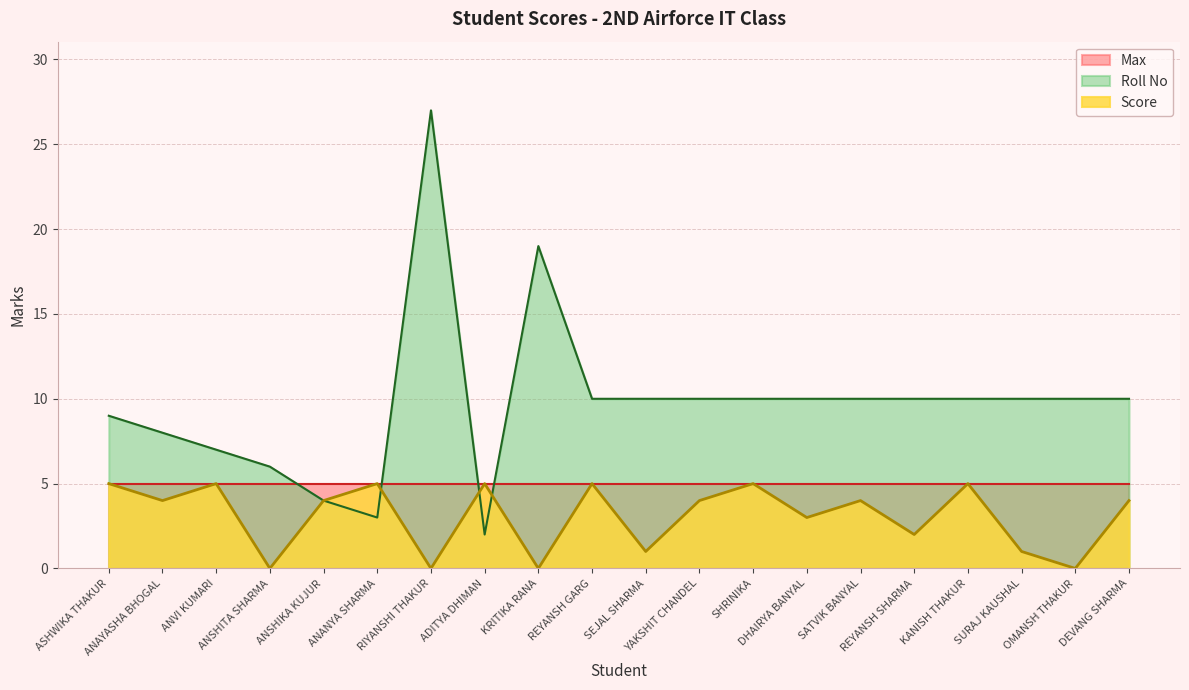

List the series in order of their overall mean, lowest first.

Score, Max, Roll No